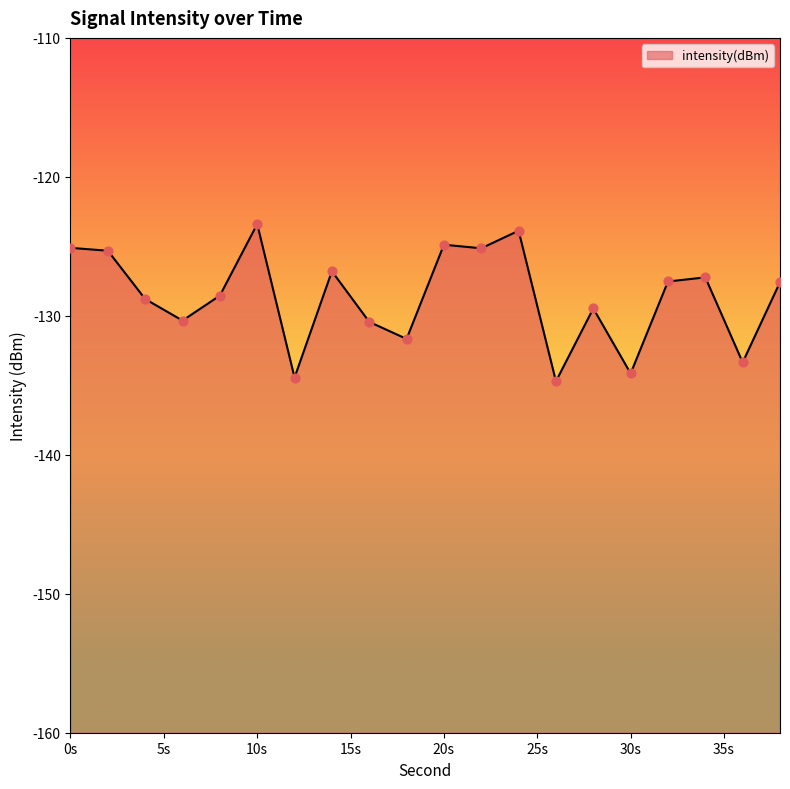

What is the change in value from 4 to 14?

+2.0